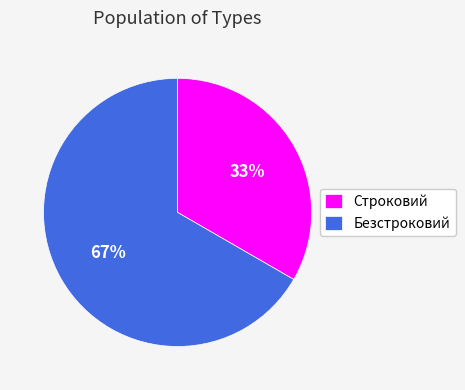

Is it true that Безстроковий is 67% of the pie?

True